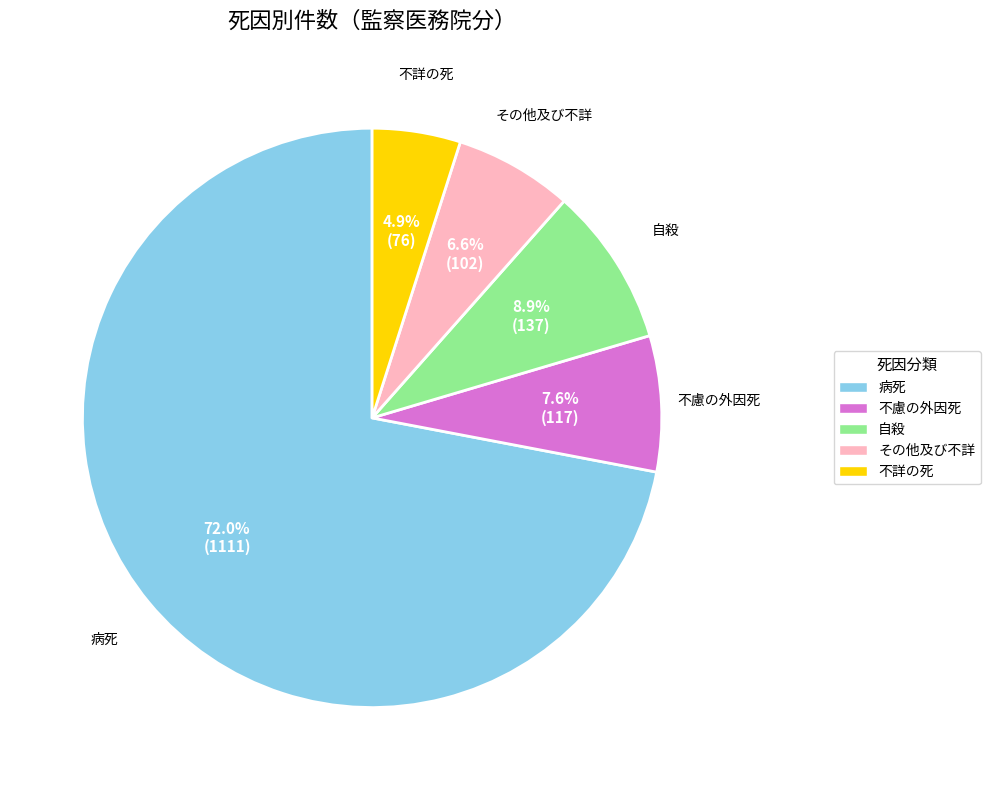

Does any single category account for the majority?

Yes